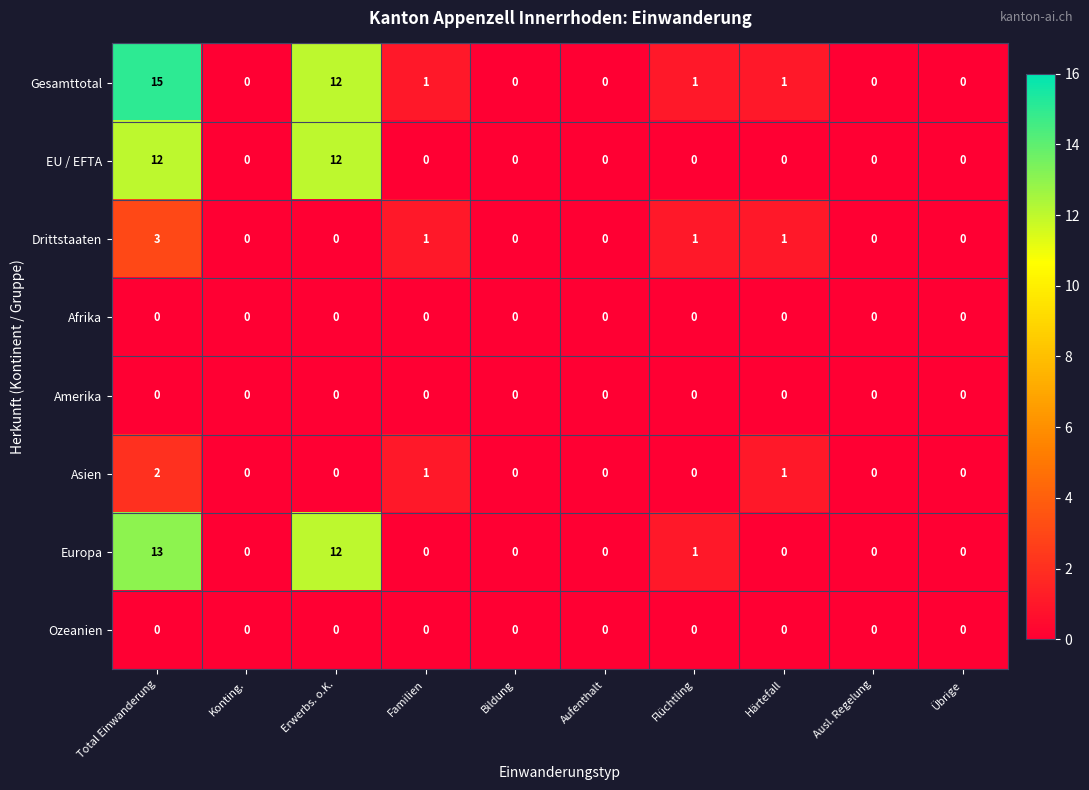

The EU / EFTA series shows 0 at Härtefall. True or false?

True